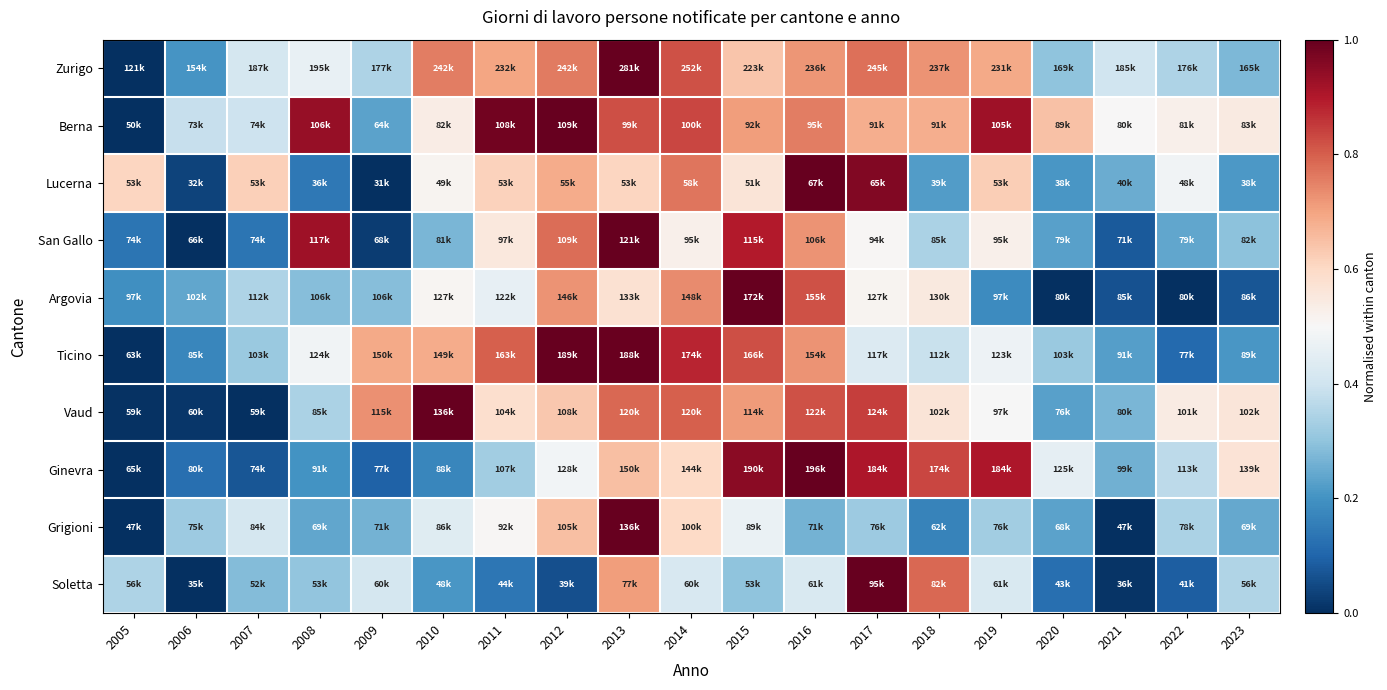

Between 2014 and 2013, which is larger?

2013